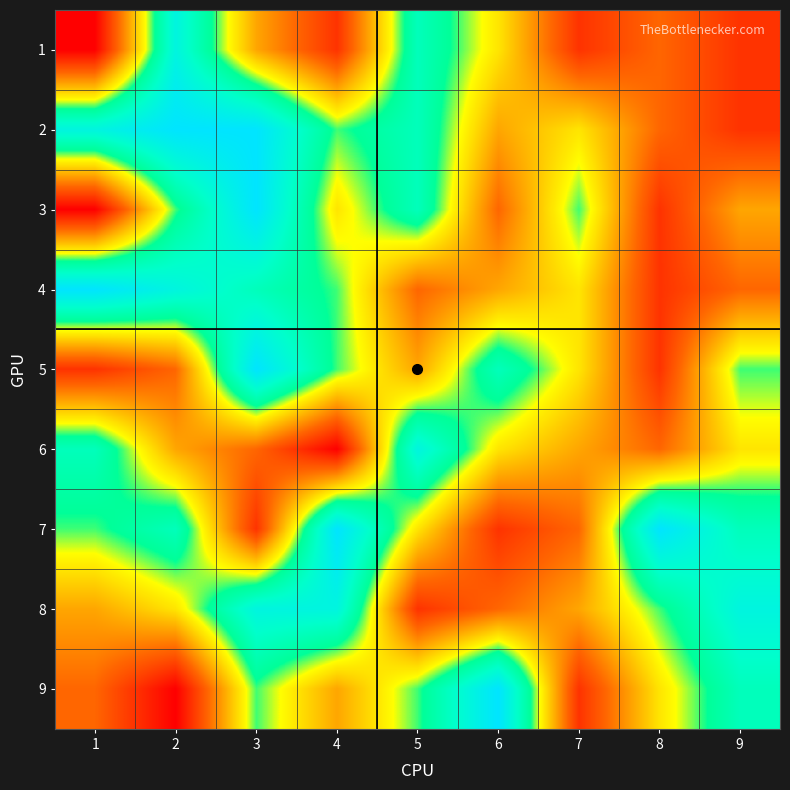

Reading right to left, list all the values displayed in this chart.

1: 9=2	8=3	7=2	6=5	5=7	4=2	3=4	2=8	1=1
2: 9=2	8=3	7=5	6=4	5=7	4=6	3=9	2=9	1=8
3: 9=4	8=2	7=6	6=3	5=7	4=5	3=9	2=6	1=1
4: 9=3	8=2	7=5	6=4	5=3	4=6	3=7	2=8	1=9
5: 9=6	8=2	7=5	6=7	5=4	4=6	3=9	2=3	1=2
6: 9=5	8=3	7=4	6=5	5=8	4=1	3=3	2=4	1=7
7: 9=7	8=9	7=3	6=2	5=5	4=9	3=2	2=7	1=6
8: 9=8	8=6	7=4	6=3	5=2	4=8	3=8	2=5	1=4
9: 9=7	8=5	7=2	6=9	5=6	4=4	3=6	2=1	1=3